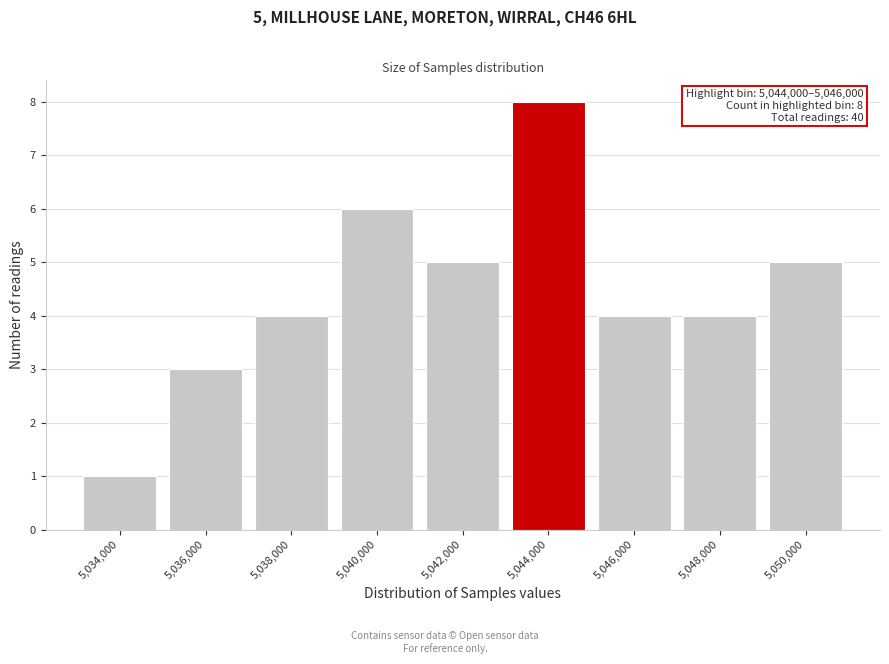

Reading left to right, what are all the values shown in this chart?

5,034,000=1	5,036,000=3	5,038,000=4	5,040,000=6	5,042,000=5	5,044,000=8	5,046,000=4	5,048,000=4	5,050,000=5